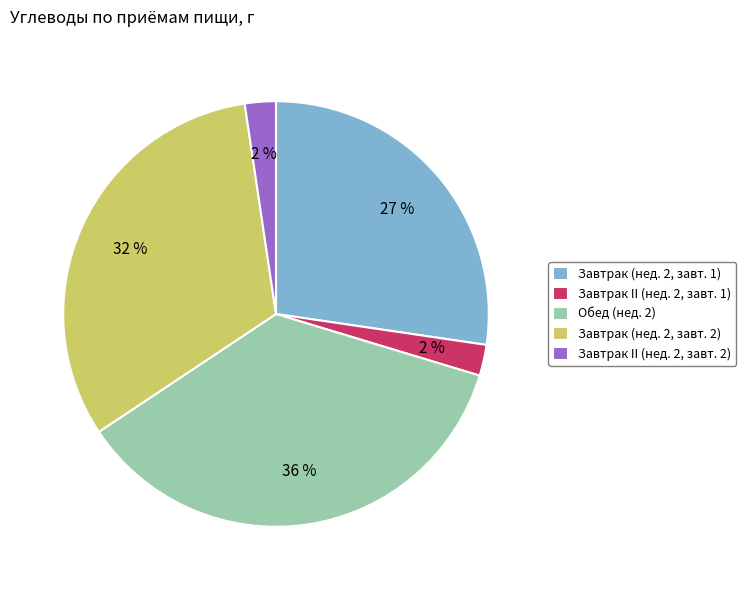

To the nearest percent, what is the difference between the Завтрак II (нед. 2, завт. 1) and Завтрак (нед. 2, завт. 2) slice percentages?

30%